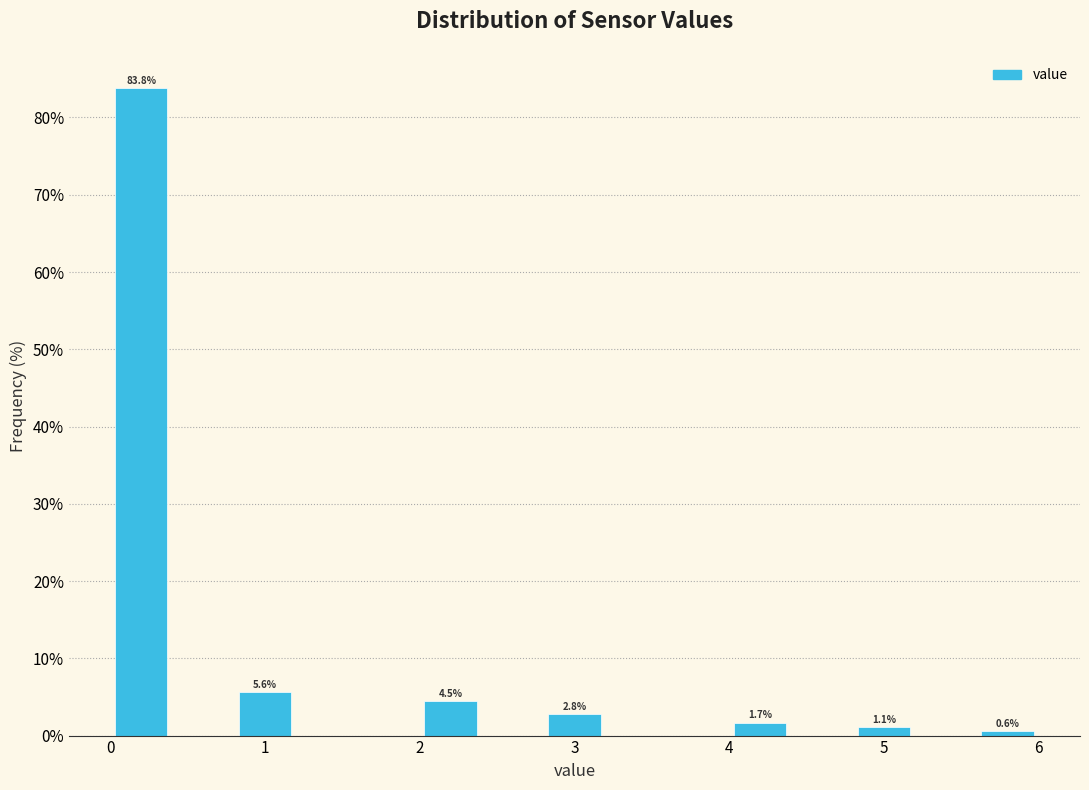

Which range on the x-axis has the tallest bar?

0.0 to 0.4